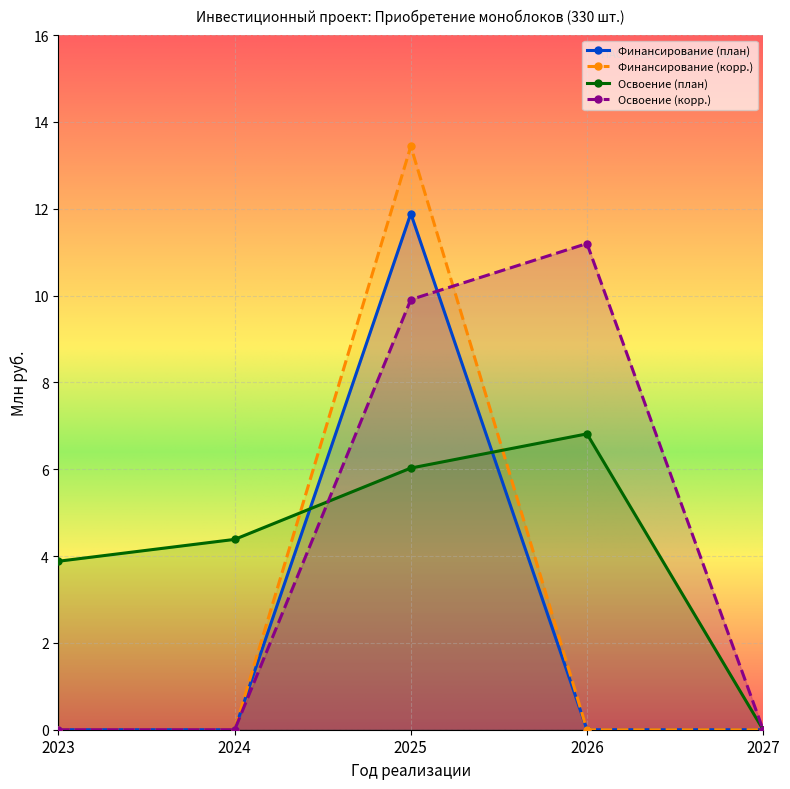

Which category has the highest value in the Финансирование (корр.) series?

2025